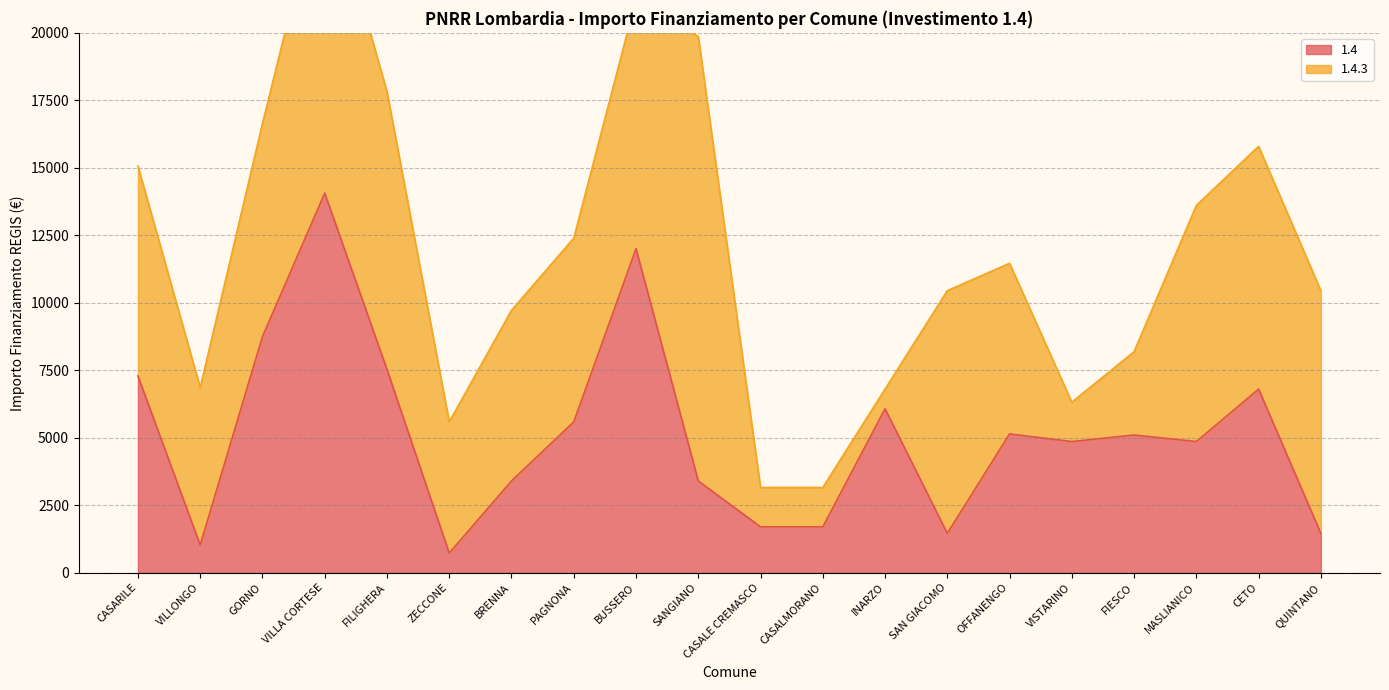

What is the value of the 17th point from the left?

5103